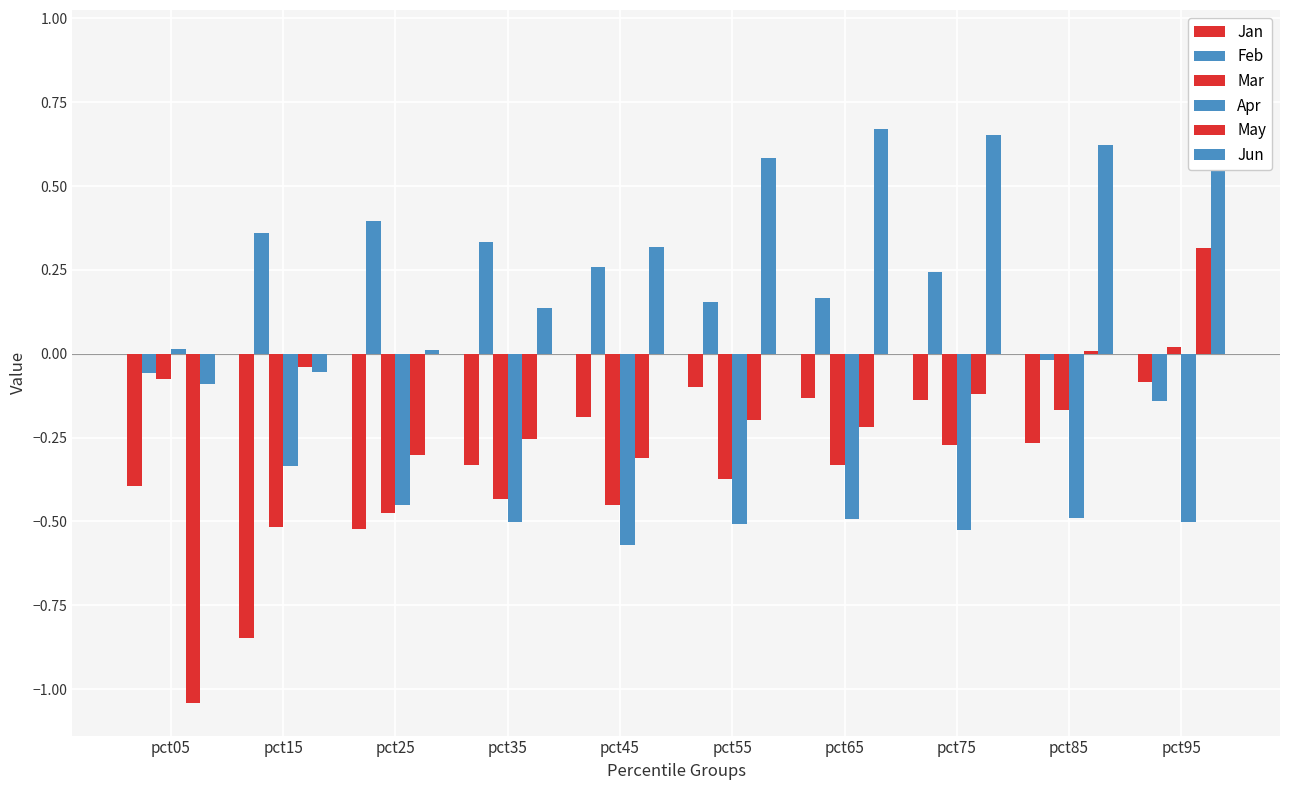

What is the lowest value of the Apr series?

-0.6